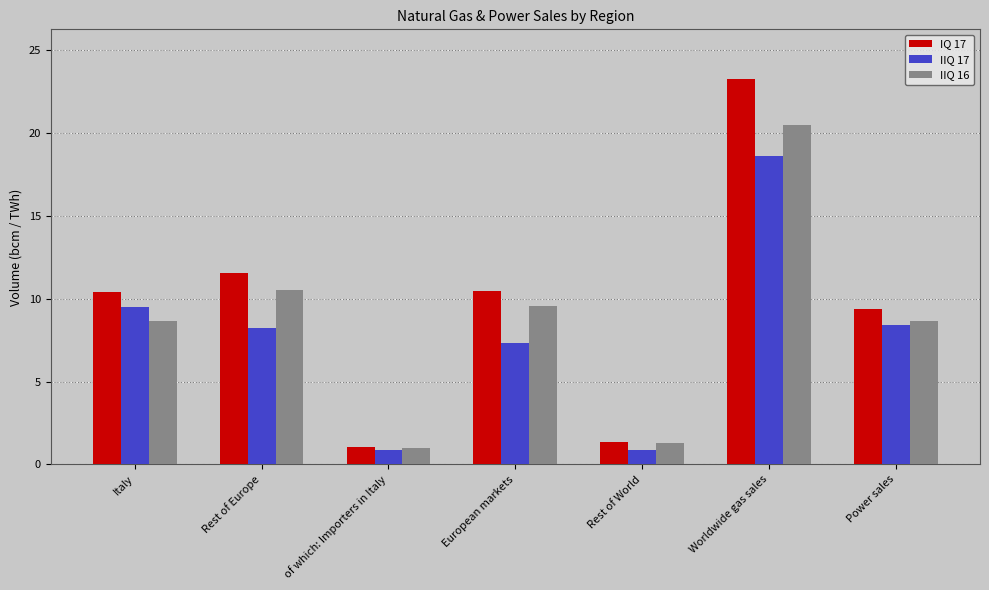

Between Rest of Europe and of which: Importers in Italy, which series saw the biggest shift?

IQ 17